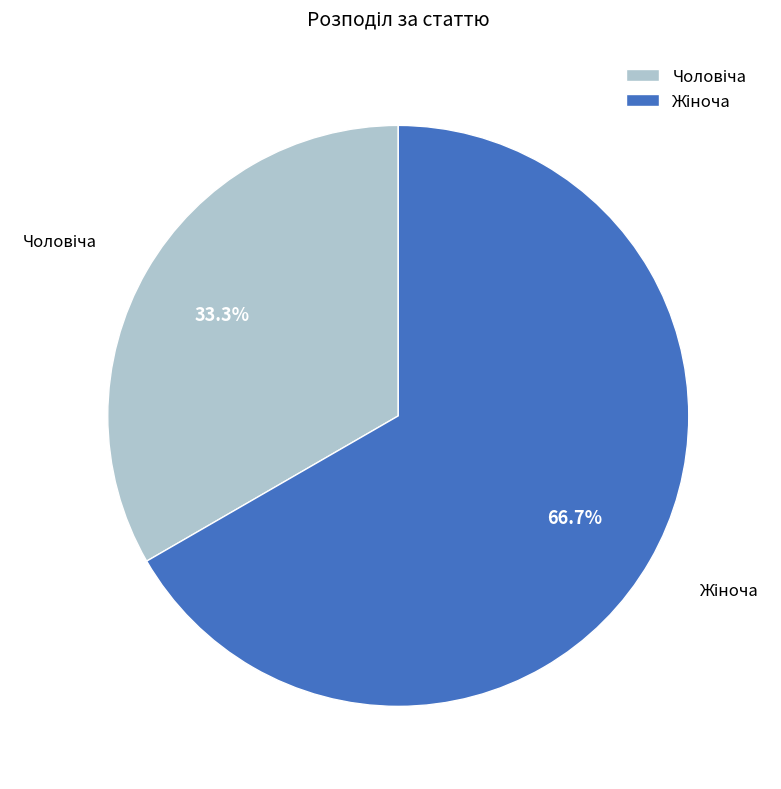

Is there any slice that represents more than half of the pie?

Yes